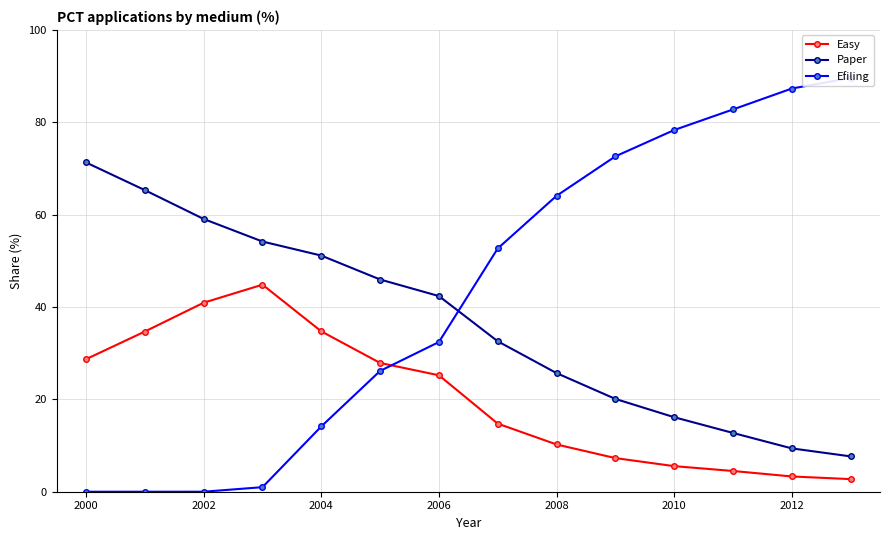

True or false: Paper and Easy intersect in this chart.

False